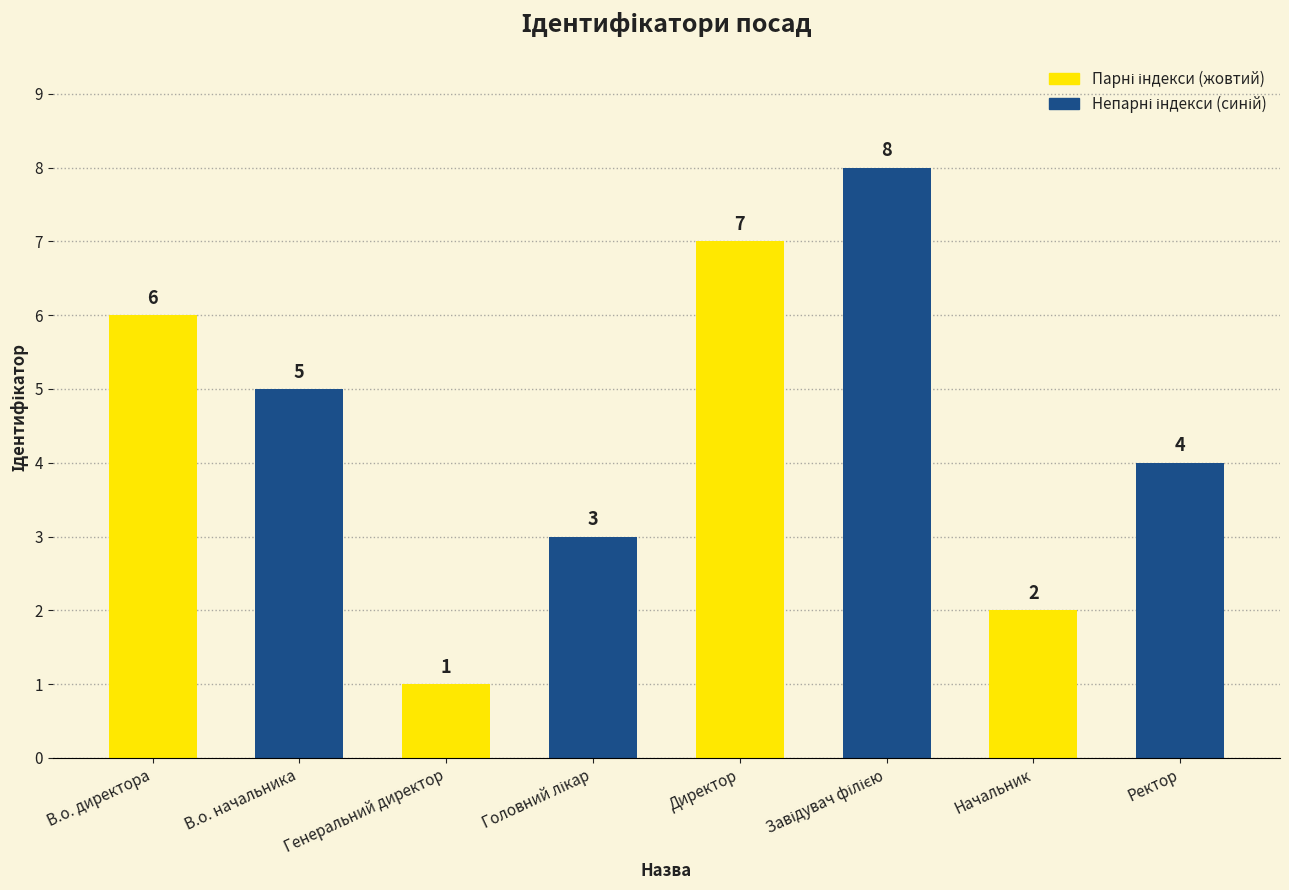

The value at В.о. директора is 2. True or false?

False